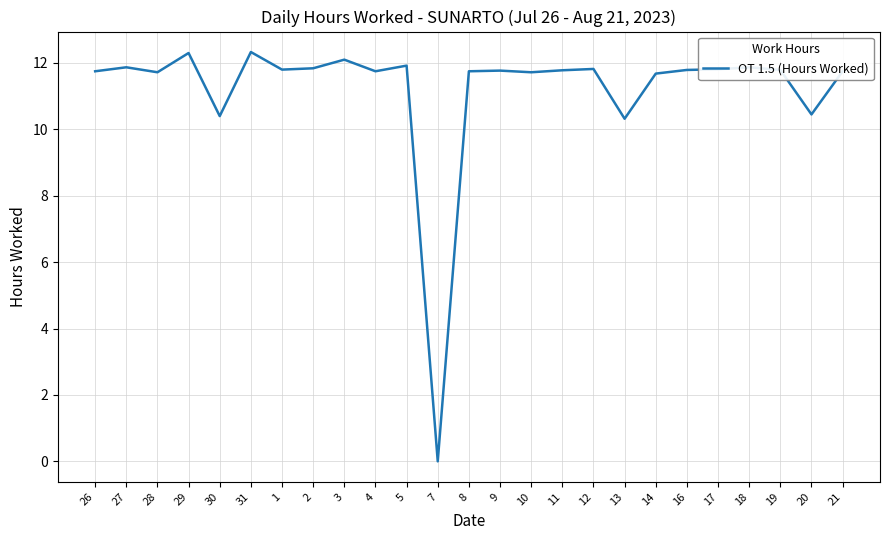

Is it true that the value at 21 is 11.8?

True